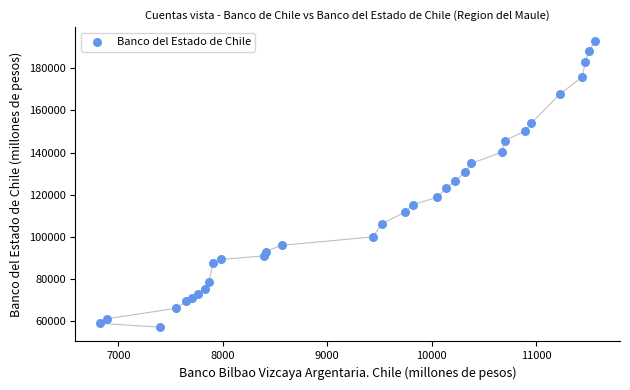

What is the range of Y values (max minus min)?

135654